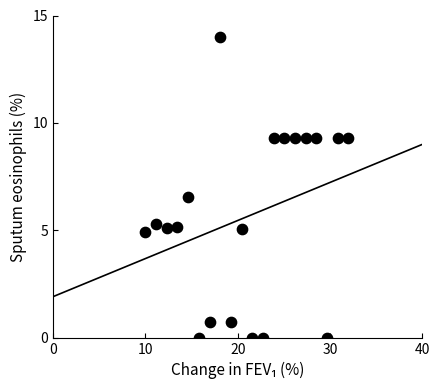

What Y value in the scatter plot is closest to 7?

6.5